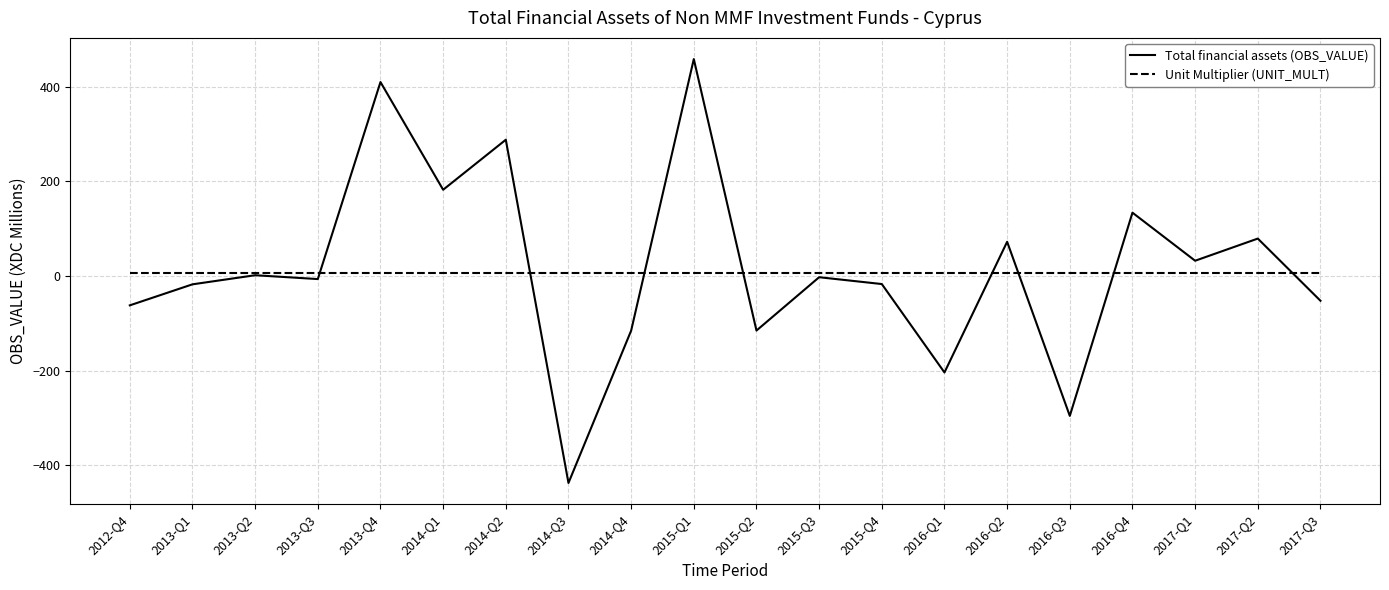

Which category has the highest value across all series?

2015-Q1